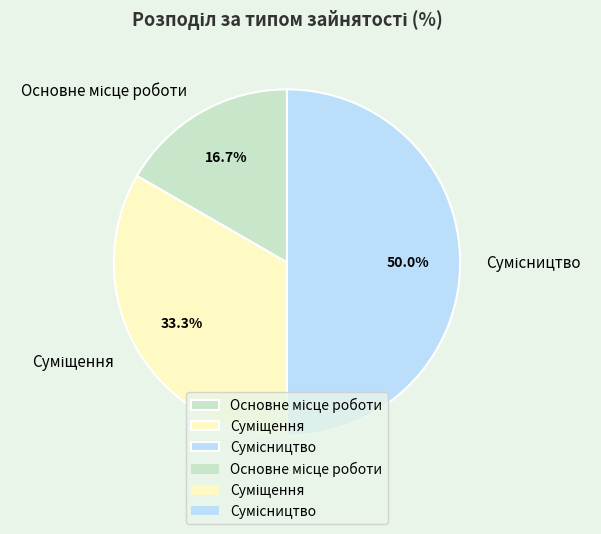

Combined, what portion of the pie is Сумісництво and Суміщення?

83.3%